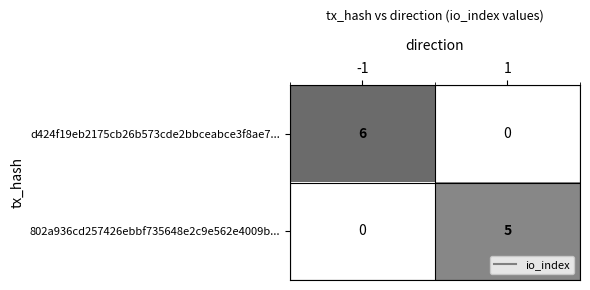

Reading left to right, list all the values displayed in this chart.

d424f19eb2175cb26b573cde2bbceabce3f8ae7...: -1=6	1=0
802a936cd257426ebbf735648e2c9e562e4009b...: -1=0	1=5